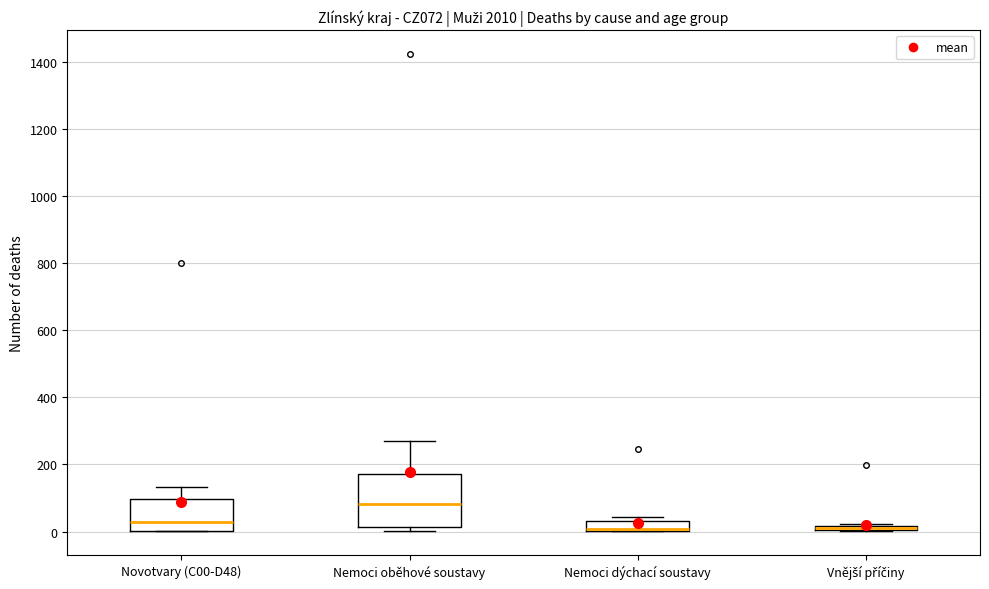

Where is the upper edge of the box for Vnější příčiny on the y-axis? The values are not printed on the chart, so give them approximately, as read against the axis.

20